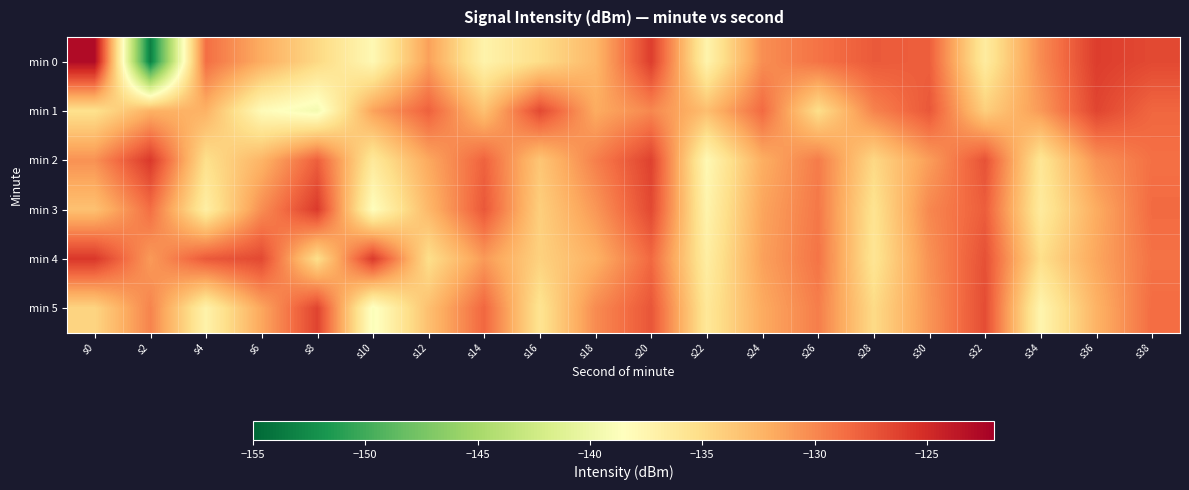

List the series in order of their peak value, highest first.

min 0, min 4, min 2, min 3, min 5, min 1